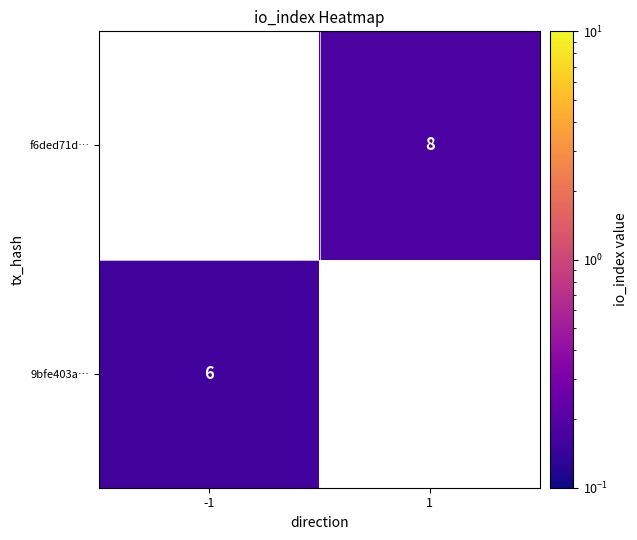

At which label does f6ded71d… reach its peak?

-1